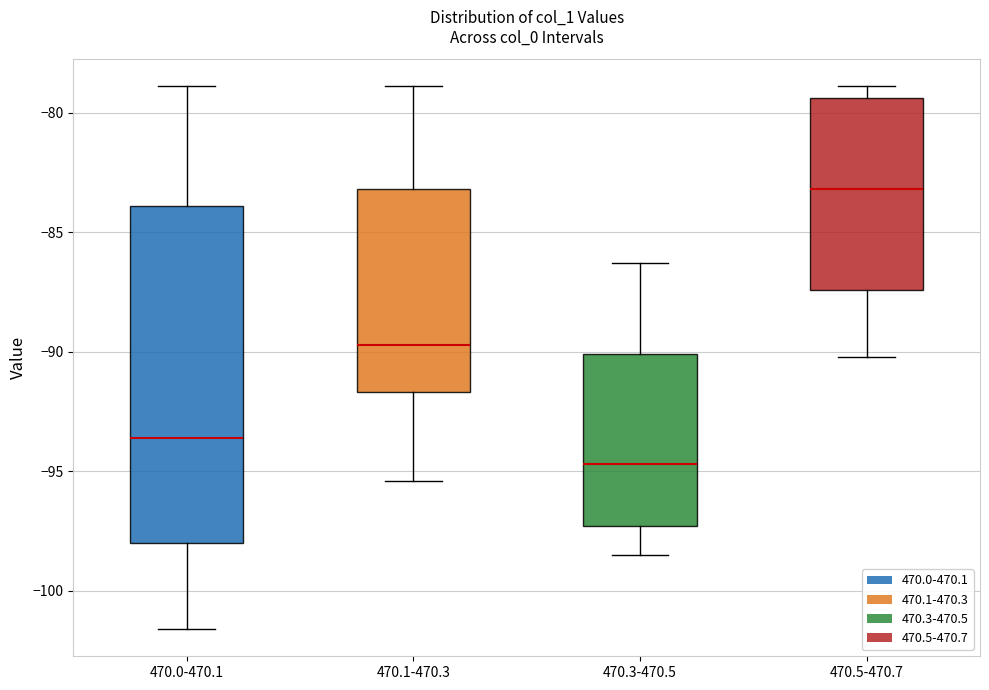

Reading left to right, transcribe this box plot: for each box, give where its median line is, the range the box spans, and where its two whiskers end, as read against the y-axis. The values are not printed on the chart, so give them approximately, as read against the axis.

470.0-470.1: median -93.5, box -98.0 to -84.0, whiskers -101.5 to -79.0
470.1-470.3: median -89.5, box -91.5 to -83.0, whiskers -95.5 to -79.0
470.3-470.5: median -94.5, box -97.5 to -90.0, whiskers -98.5 to -86.5
470.5-470.7: median -83.0, box -87.5 to -79.5, whiskers -90.0 to -79.0